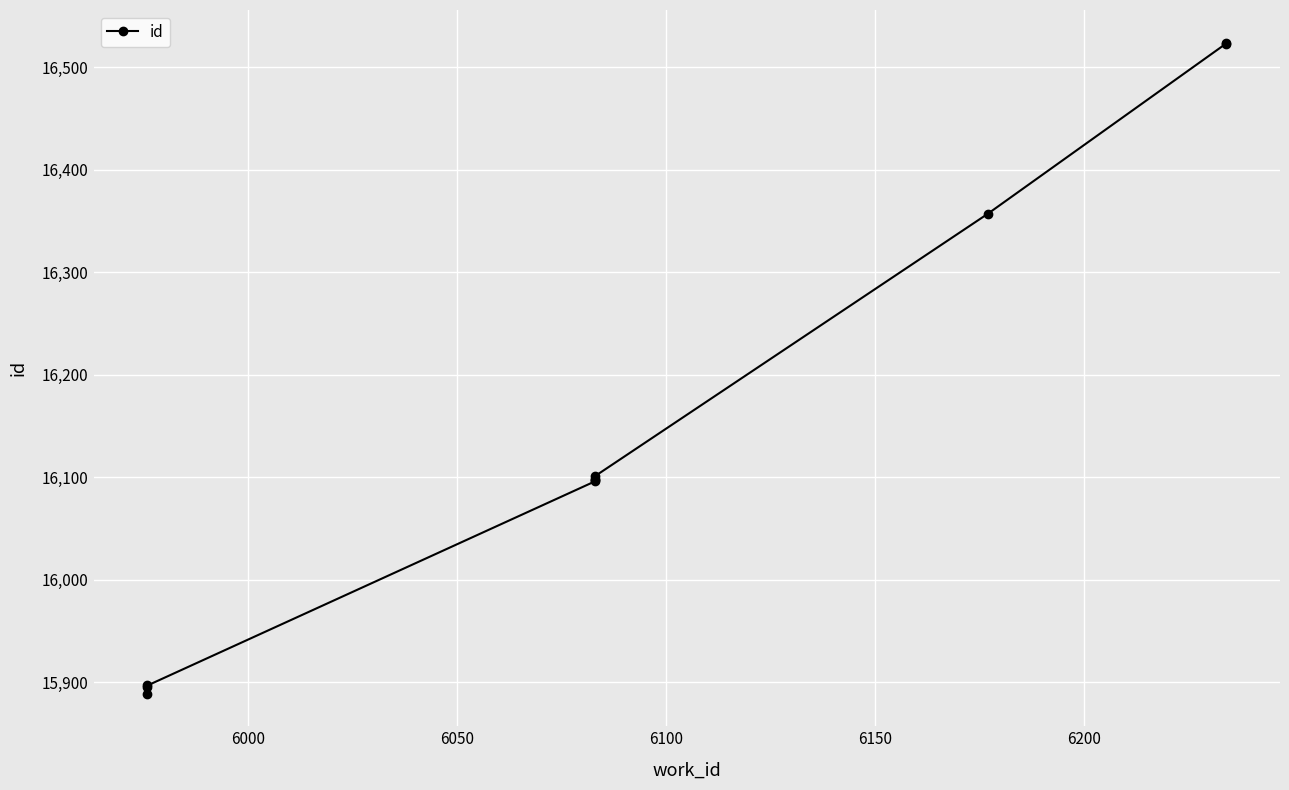

Reading left to right, what are all the values shown in this chart?

15889	15896	15897	16096	16097	16098	16101	16357	16523	16524